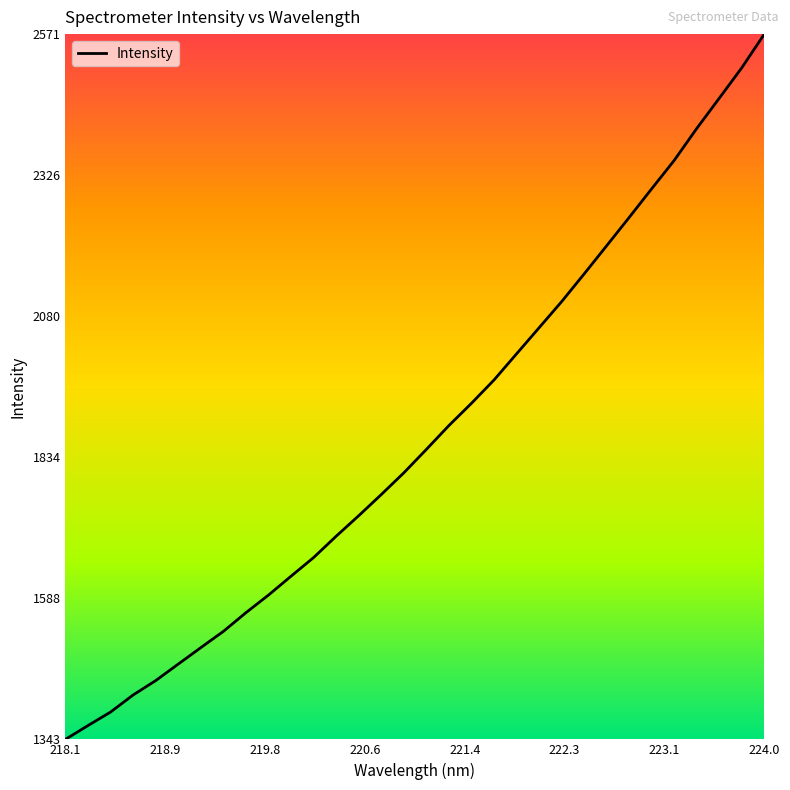

What is the maximum value shown in the chart?

2571.3